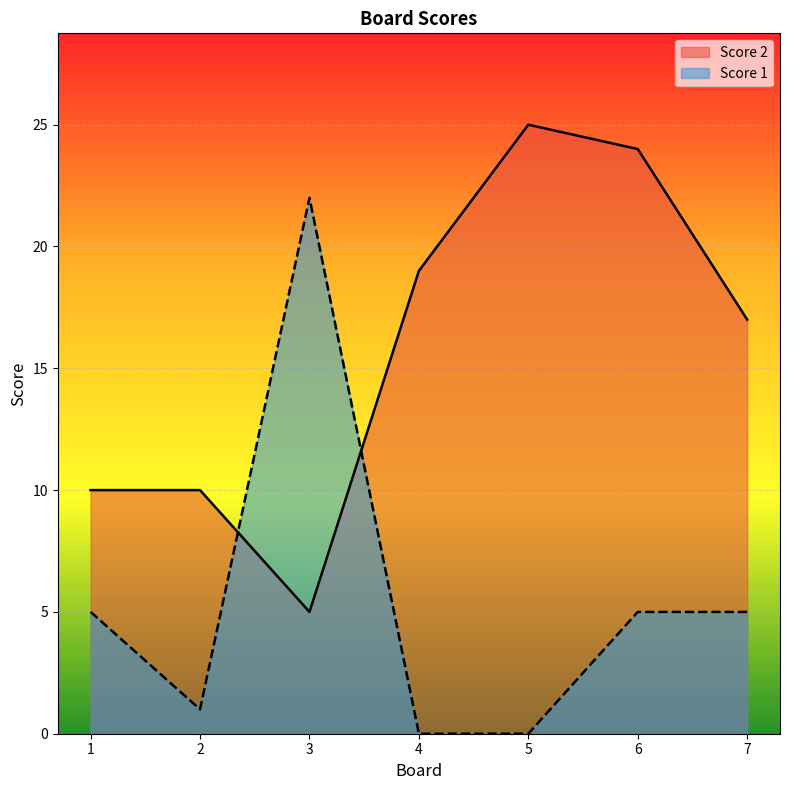

At 6, list the series in order from smallest to largest.

Score 1, Score 2